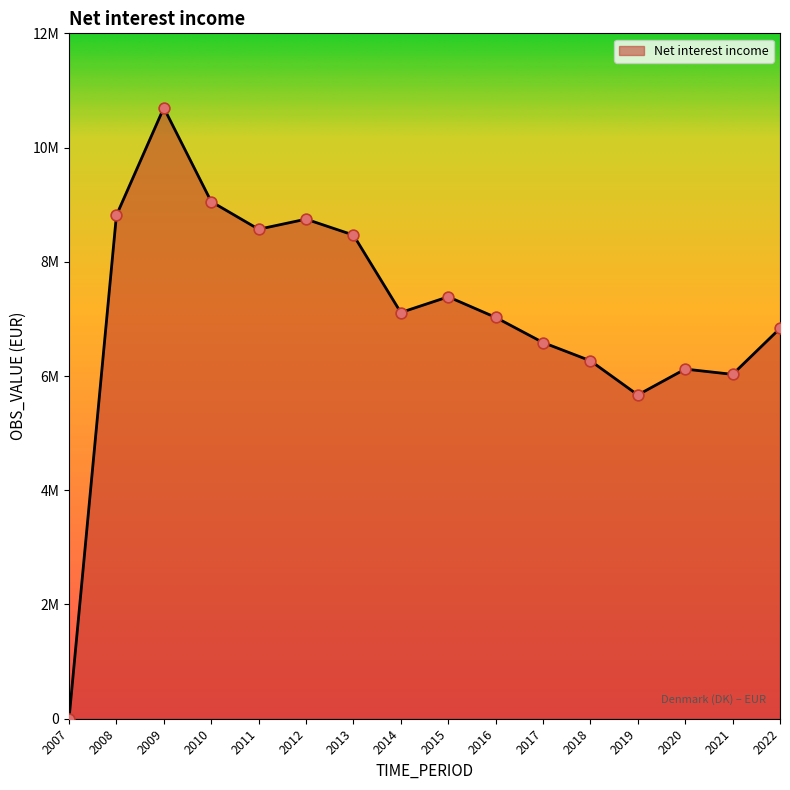

What is the ratio of the value at 2018 to the value at 2020?

1.0